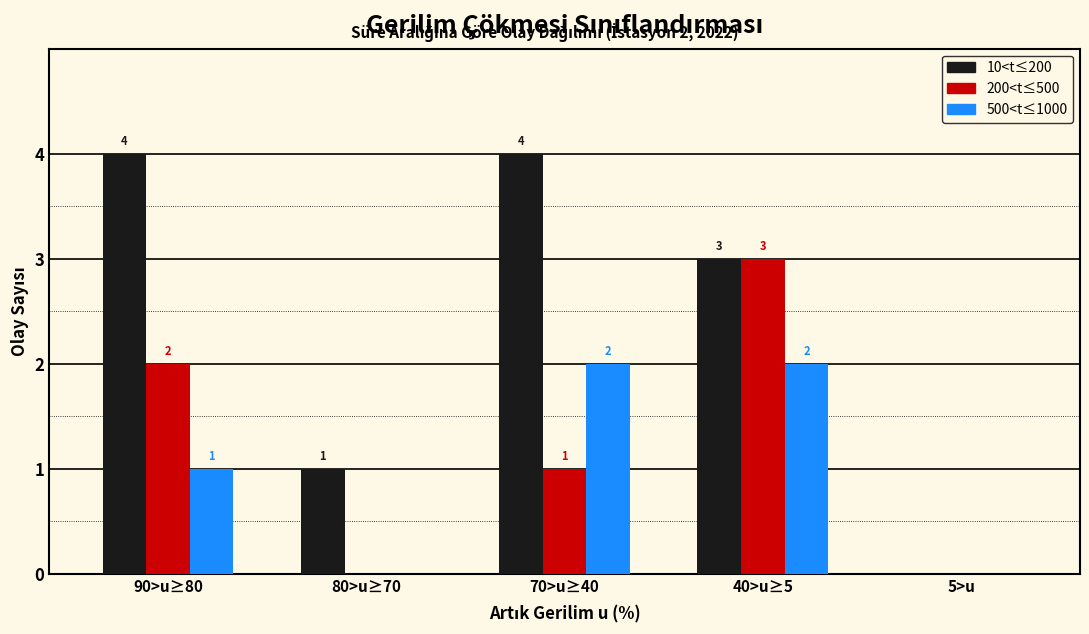

Reading left to right, extract all data points from this chart.

10<t≤200: 90>u≥80=4	80>u≥70=1	70>u≥40=4	40>u≥5=3	5>u=0
200<t≤500: 90>u≥80=2	80>u≥70=0	70>u≥40=1	40>u≥5=3	5>u=0
500<t≤1000: 90>u≥80=1	80>u≥70=0	70>u≥40=2	40>u≥5=2	5>u=0